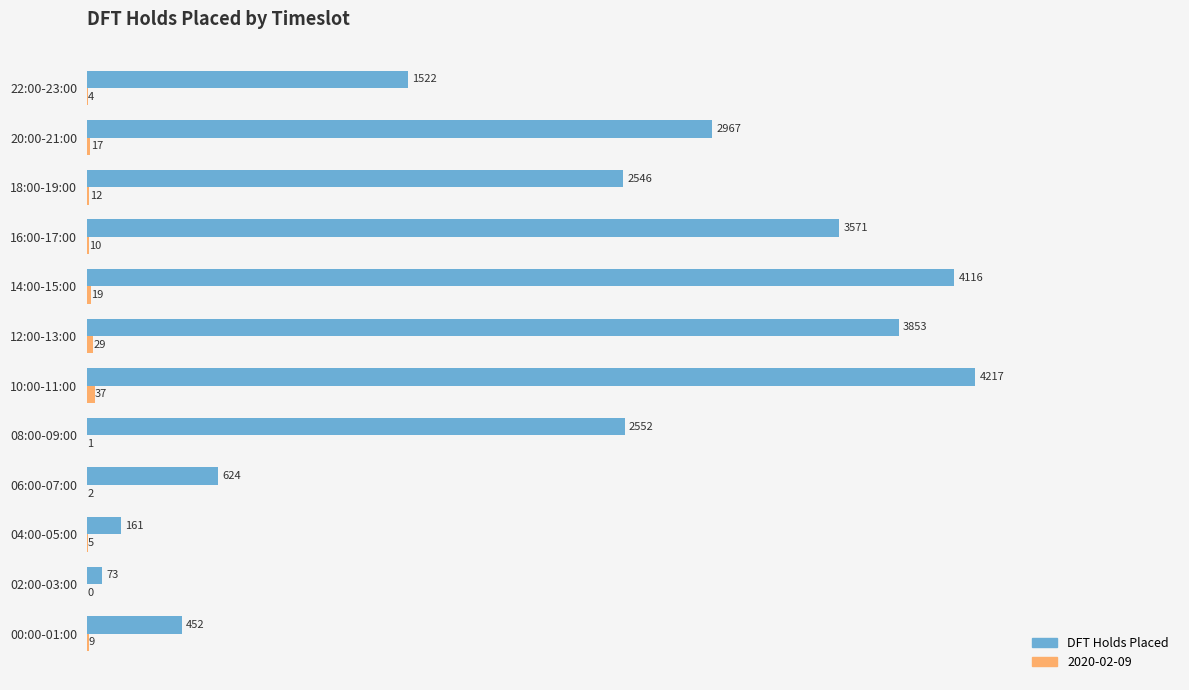

Is it true that DFT Holds Placed equals 4116 at 14:00-15:00?

True